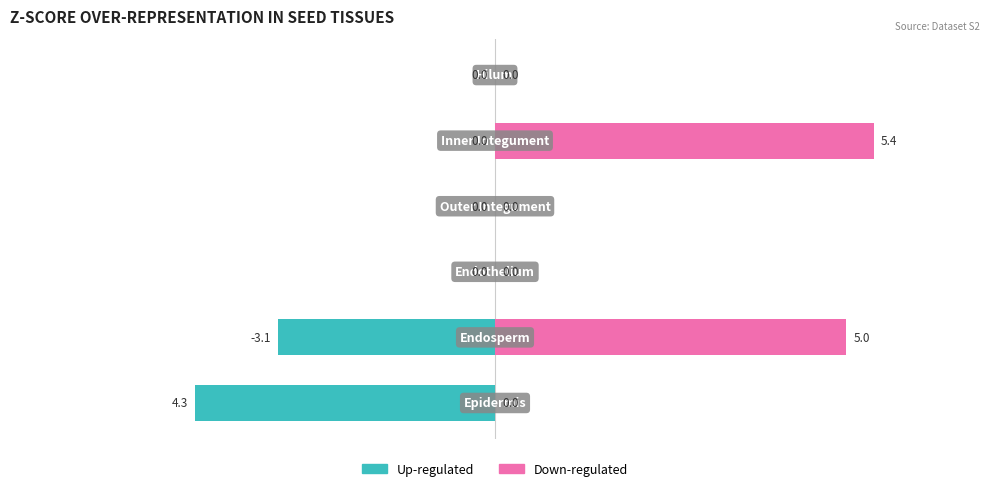

How many bars are there in each group?

2